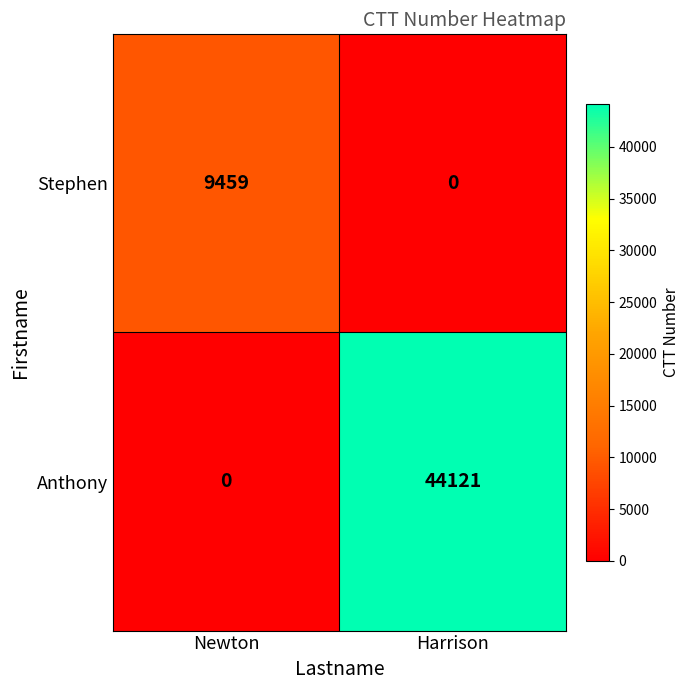

What is the sum of all Stephen values?

9459